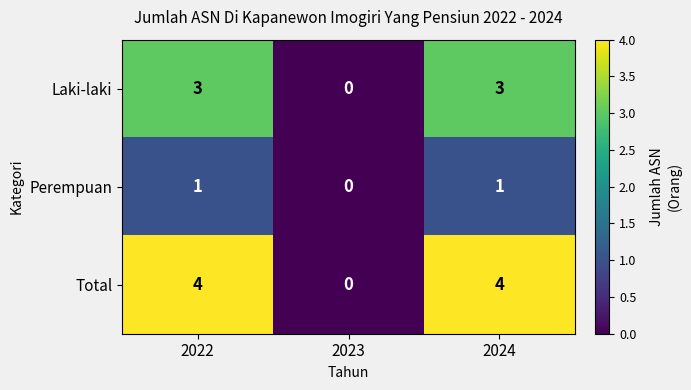

Between 2022 and 2023, which series saw the biggest shift?

Total